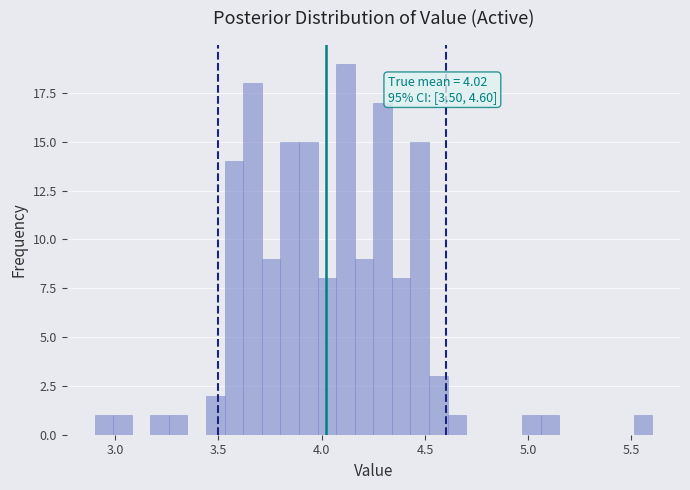

Read against the x-axis, roughly where is the centre of the tallest bar?

4.10